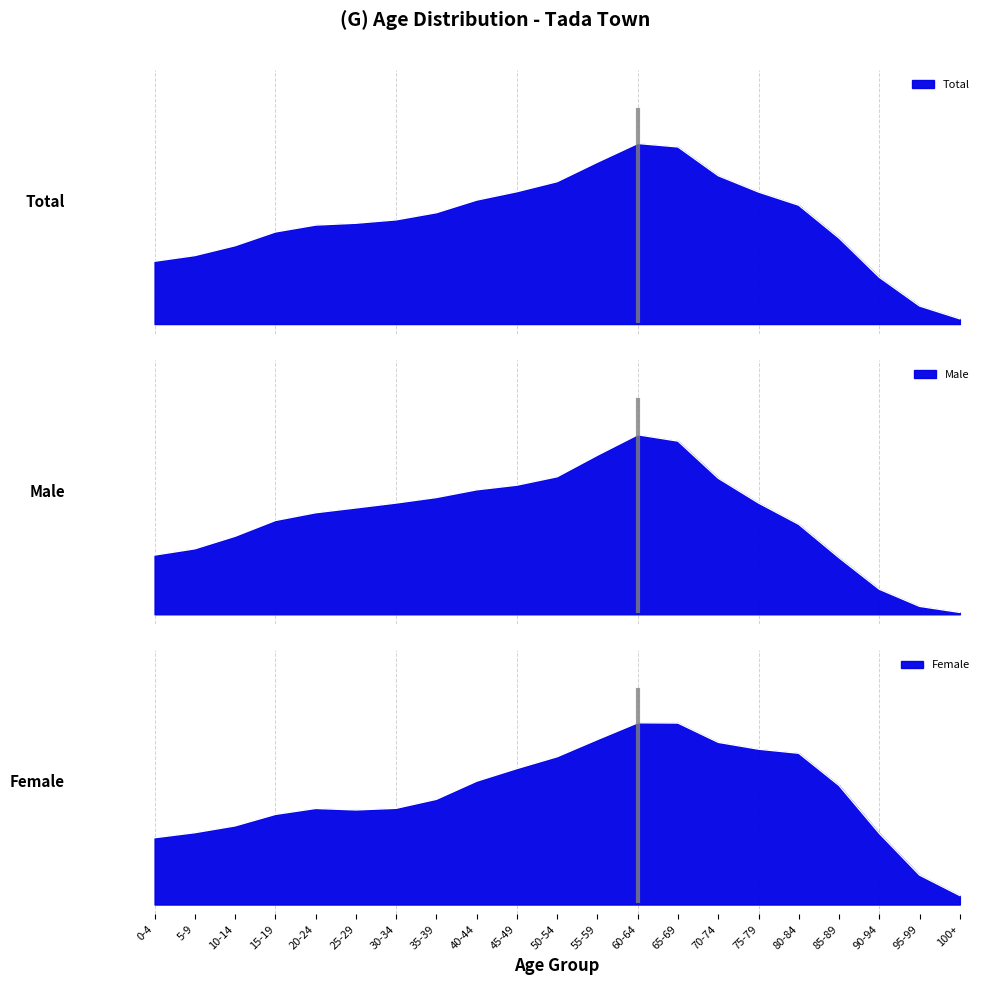

What is the total value across all series at 50-54?

2.2